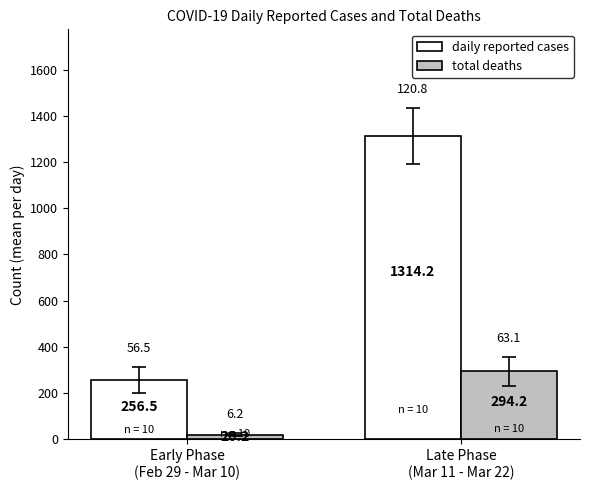

At which category does the chart reach its minimum across all series?

Early Phase
(Feb 29 - Mar 10)